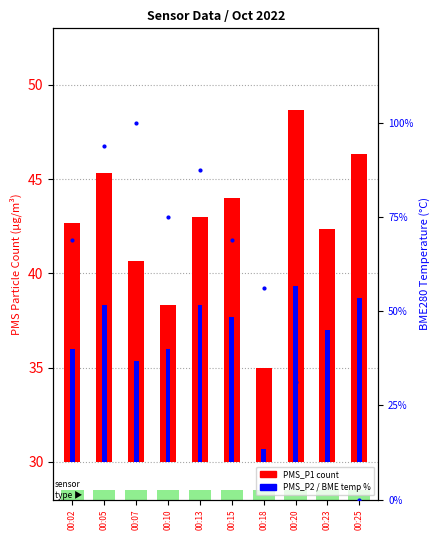

What is the difference between the maximum and minimum values in the PMS_P1 series?

13.7